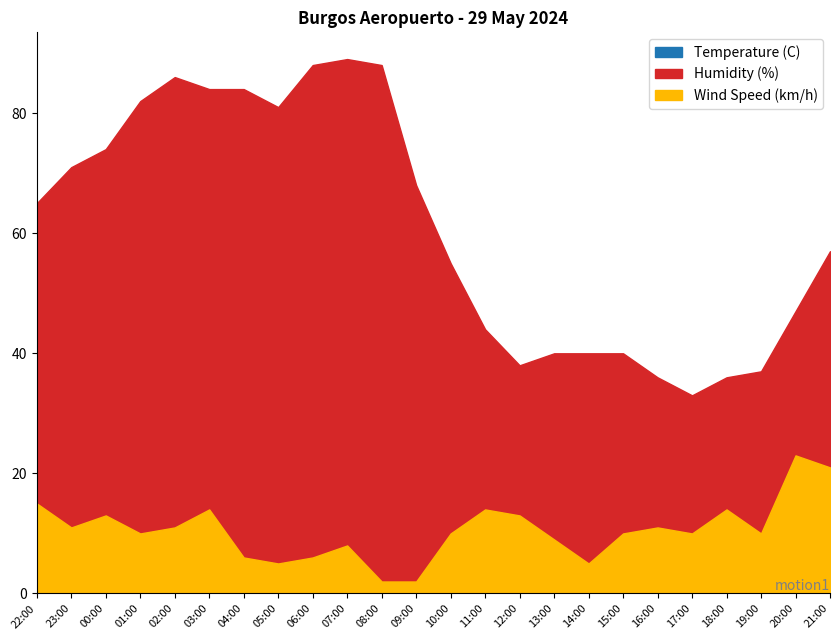

Rank the series by their maximum value, from highest to lowest.

Humidity (%), Temperature (C), Wind Speed (km/h)